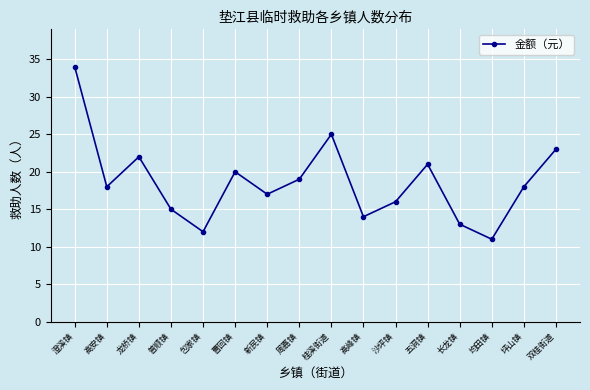

Which has a higher value, 普顺镇 or 龙桥镇?

龙桥镇